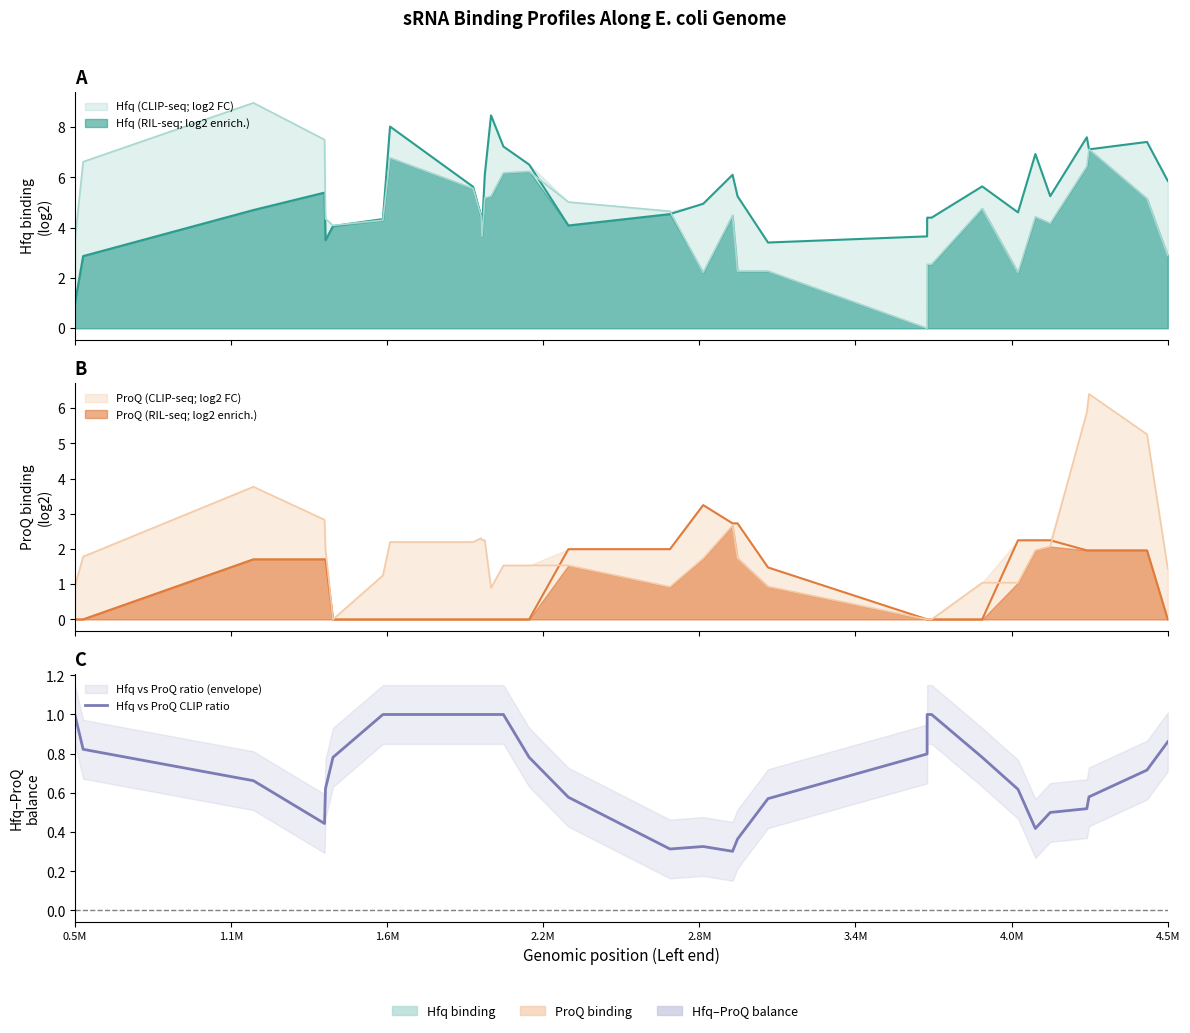

How many interior local peaks (higher than both neighbors) does the data have?

4